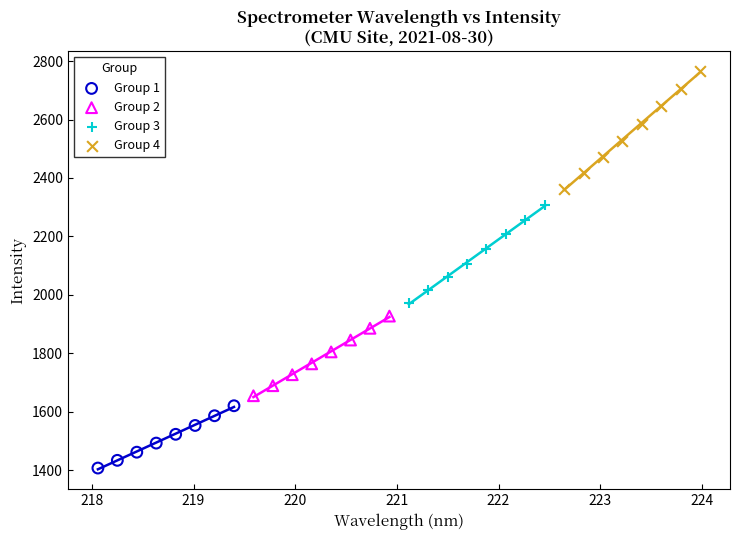

Which series has the widest spread of Y values?

Group 4